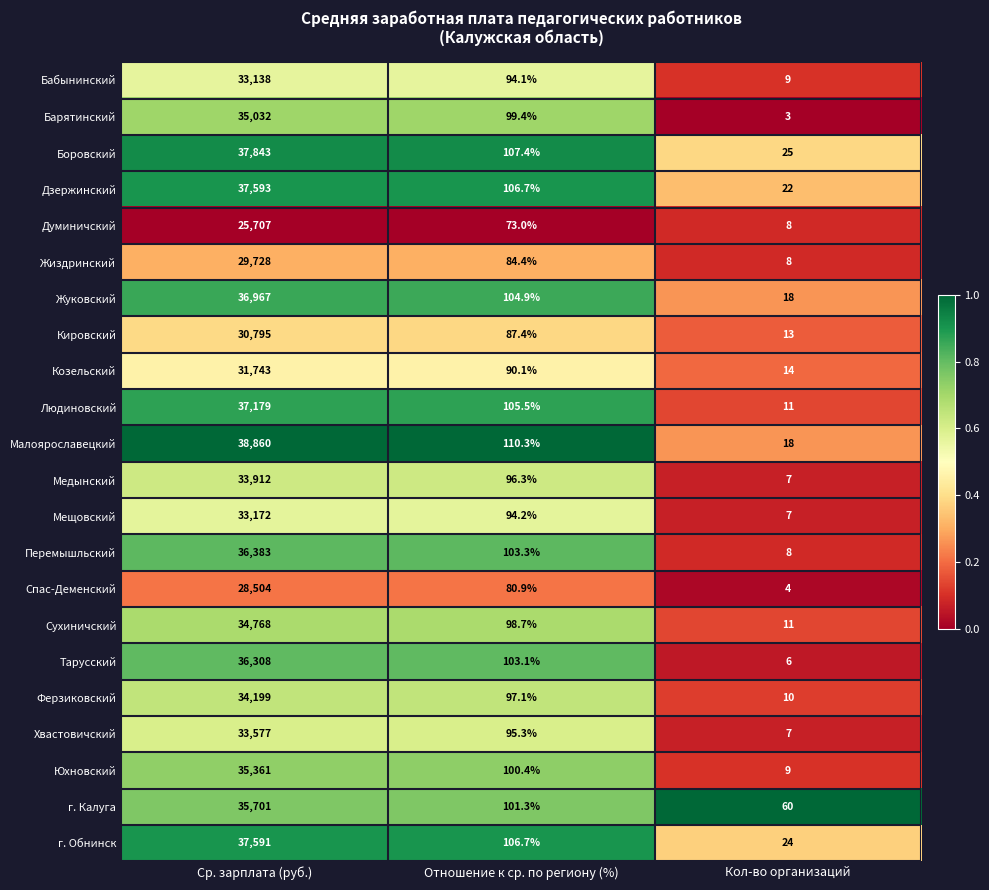

At Ср. зарплата (руб.), list the series in order from largest to smallest.

Малоярославецкий, Боровский, Дзержинский, г. Обнинск, Людиновский, Жуковский, Перемышльский, Тарусский, г. Калуга, Юхновский, Барятинский, Сухиничский, Ферзиковский, Медынский, Хвастовичский, Мещовский, Бабынинский, Козельский, Кировский, Жиздринский, Спас-Деменский, Думиничский